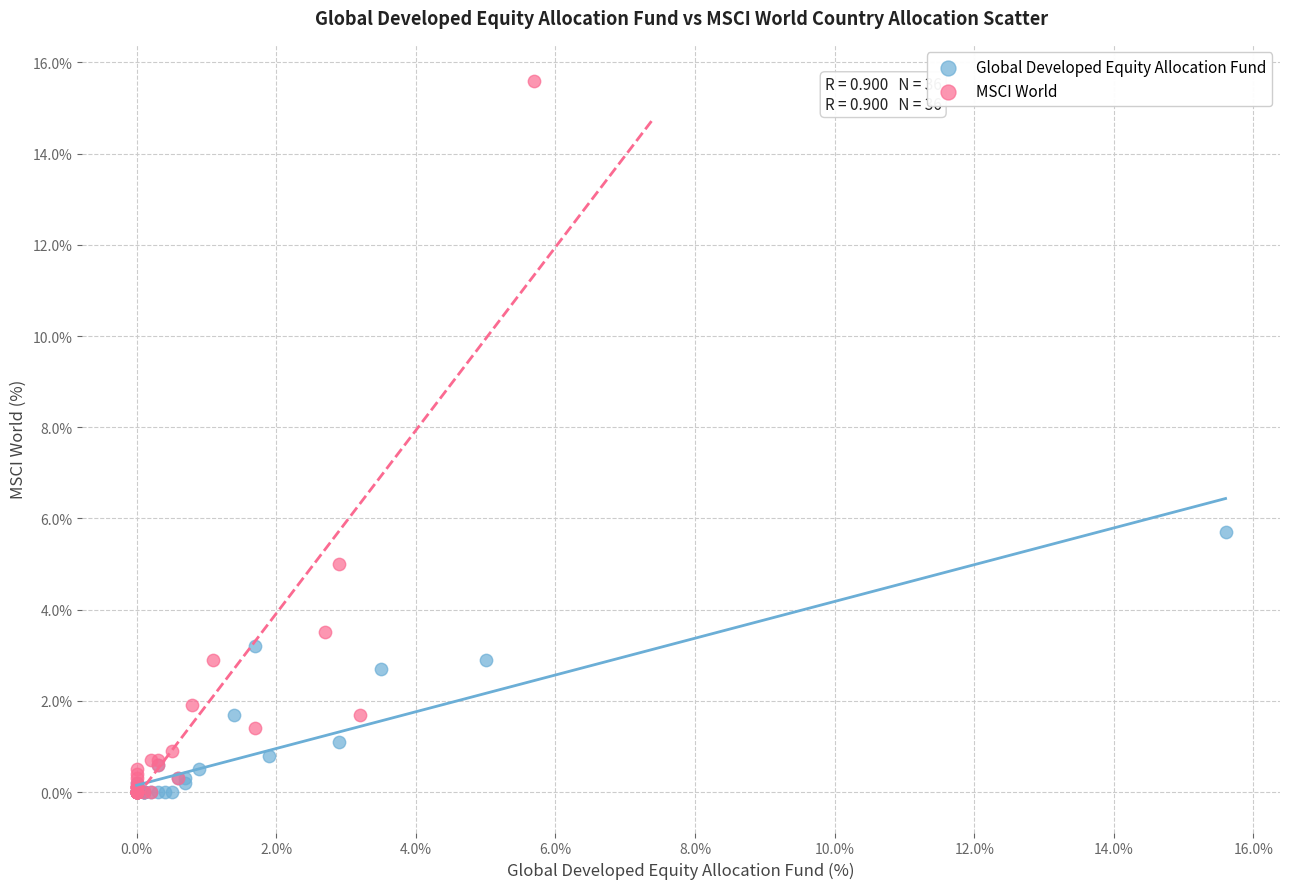

Which series reaches the maximum Y coordinate?

MSCI World